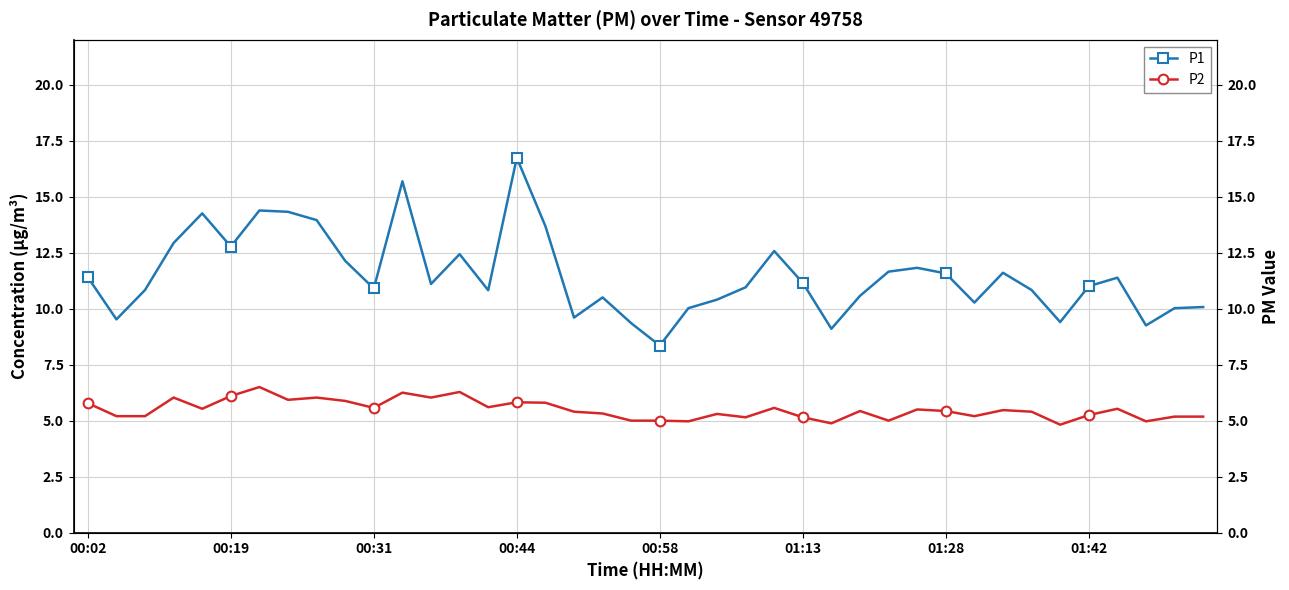

What is the difference between the maximum and second lowest values in the P2 series?

1.6